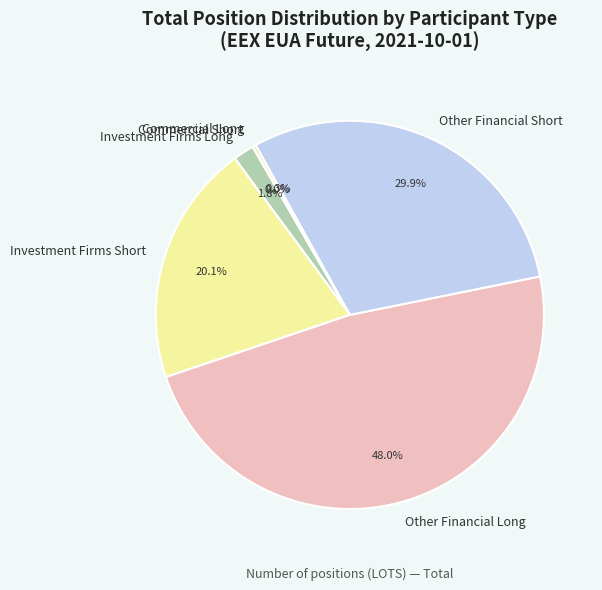

Is there a majority slice in this chart?

No